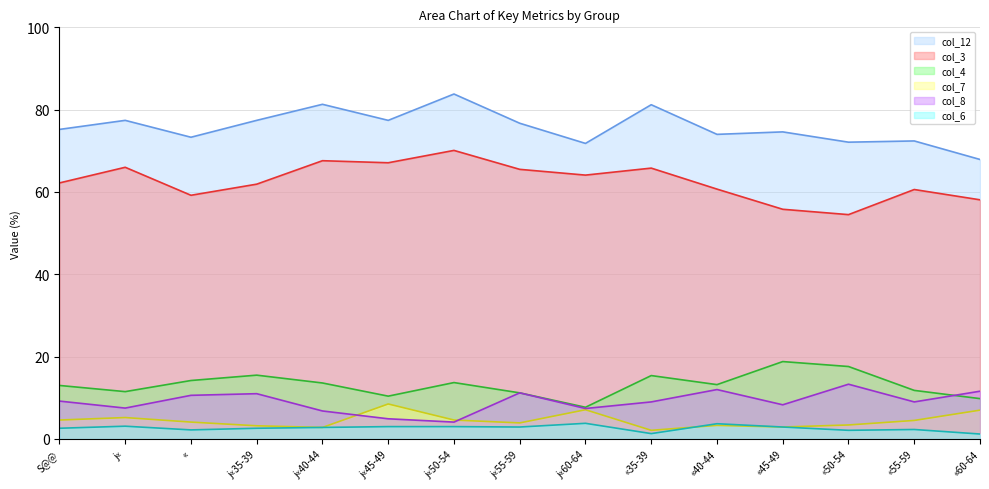

Where is the first local maximum for col_8?

j«35-39